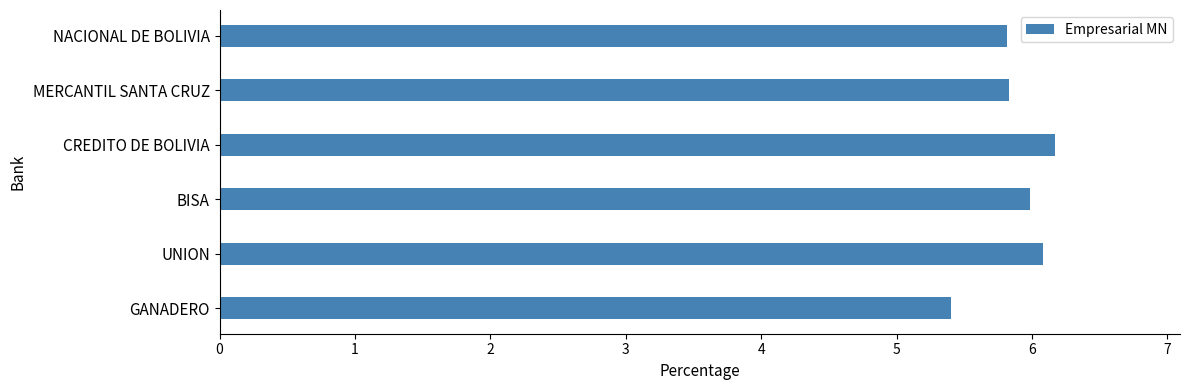

What is the difference between the second highest and second lowest values?

0.3